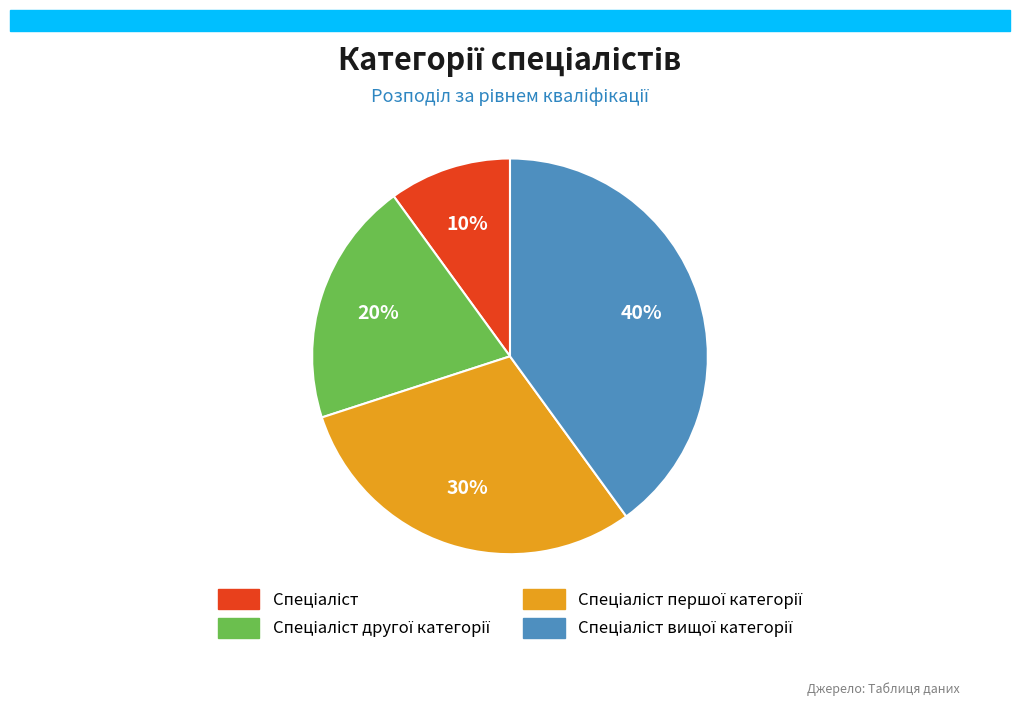

To the nearest percent, what is the average slice percentage?

25%